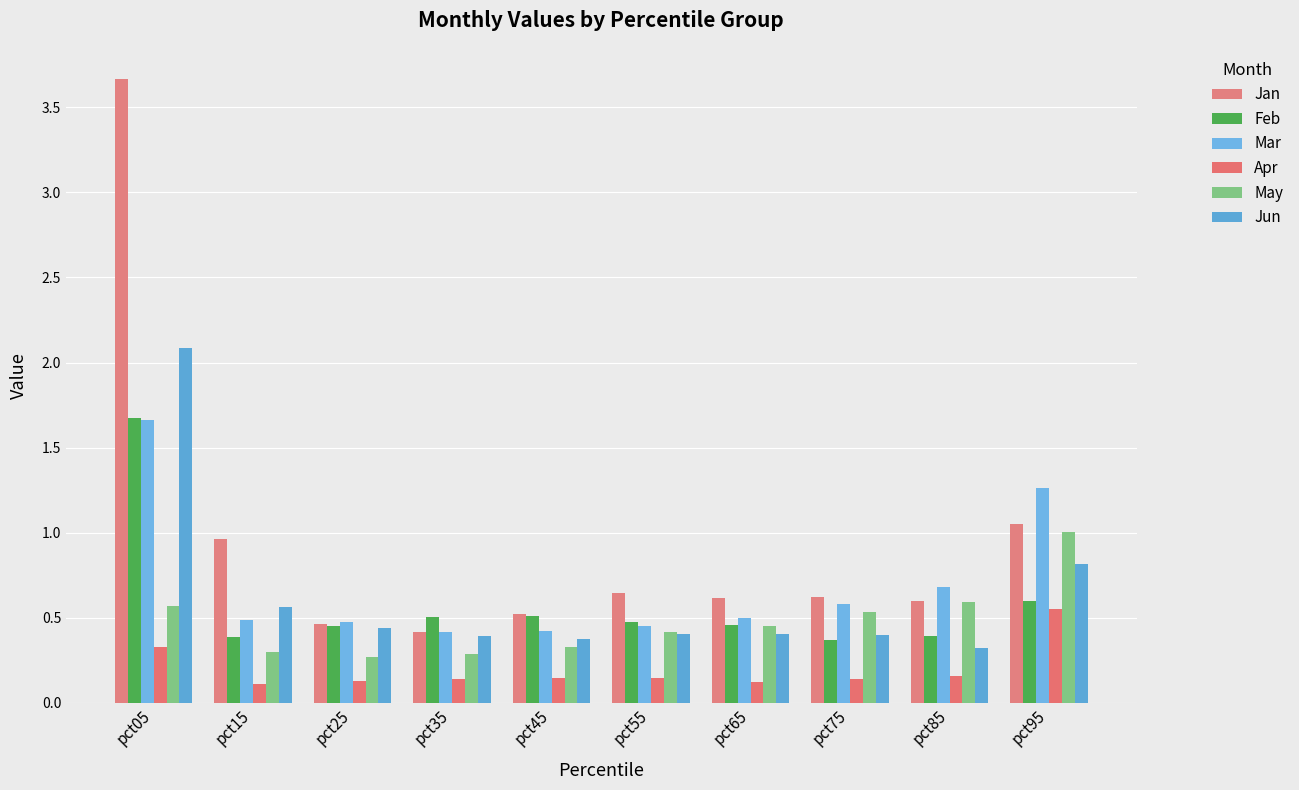

What is the sum of all Mar values?

6.9